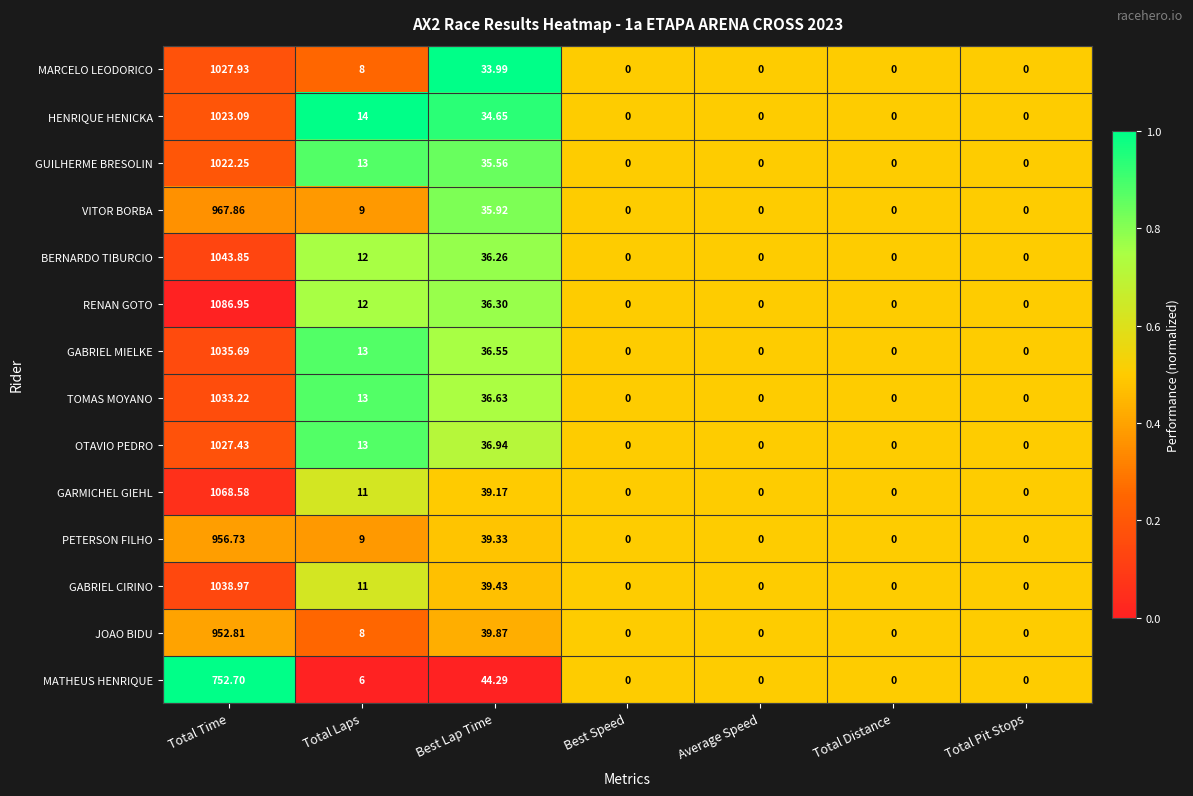

Which series has the largest range (max minus min)?

RENAN GOTO